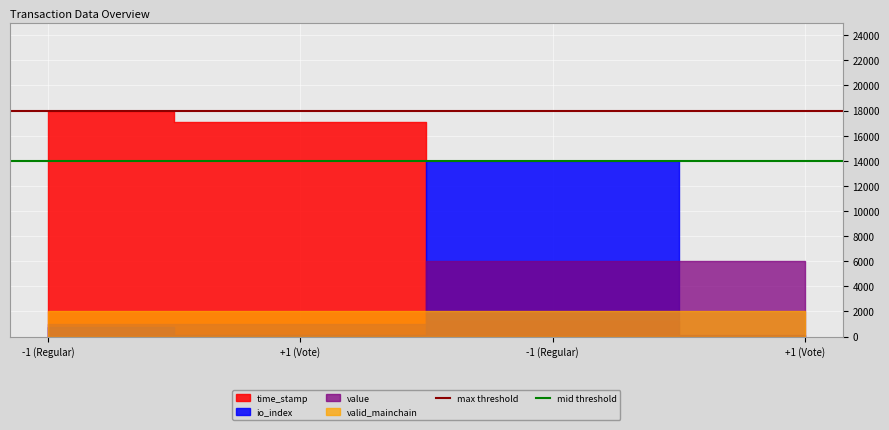

What is the sum of the max threshold values at +1 (Vote) and -1 (Regular)?

36000